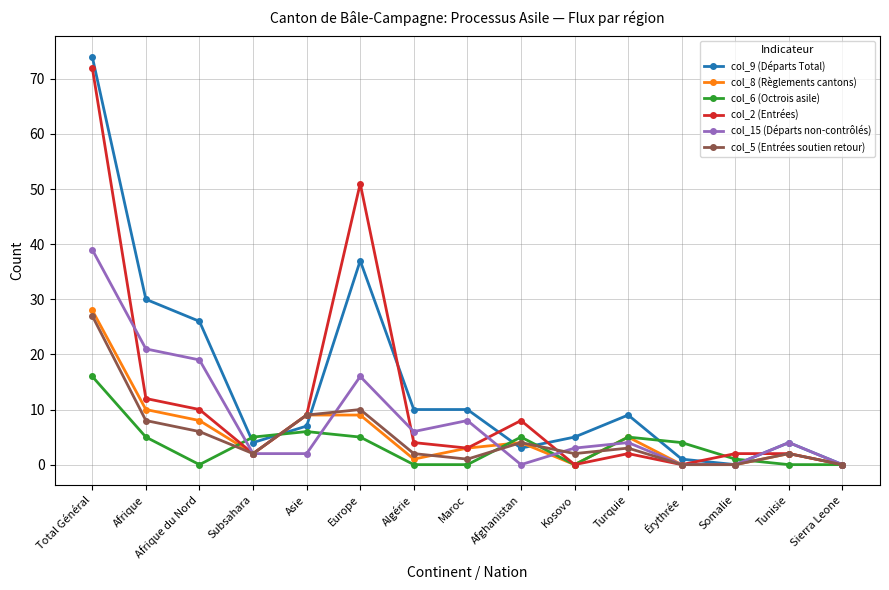

What is the sum of all col_2 (Entrées) values?

177